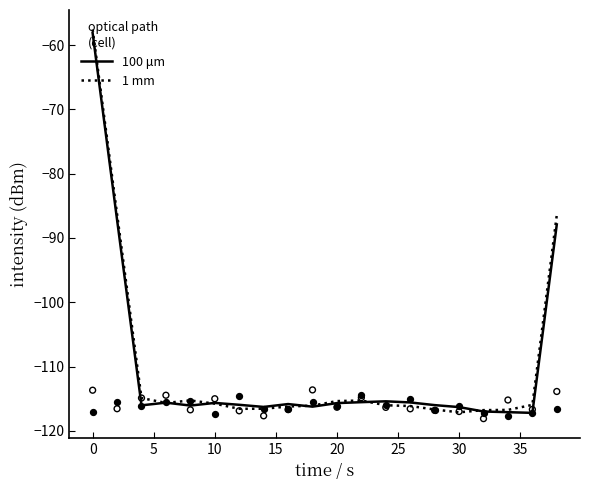

What are all the series names shown in the legend?

100 μm, 1 mm